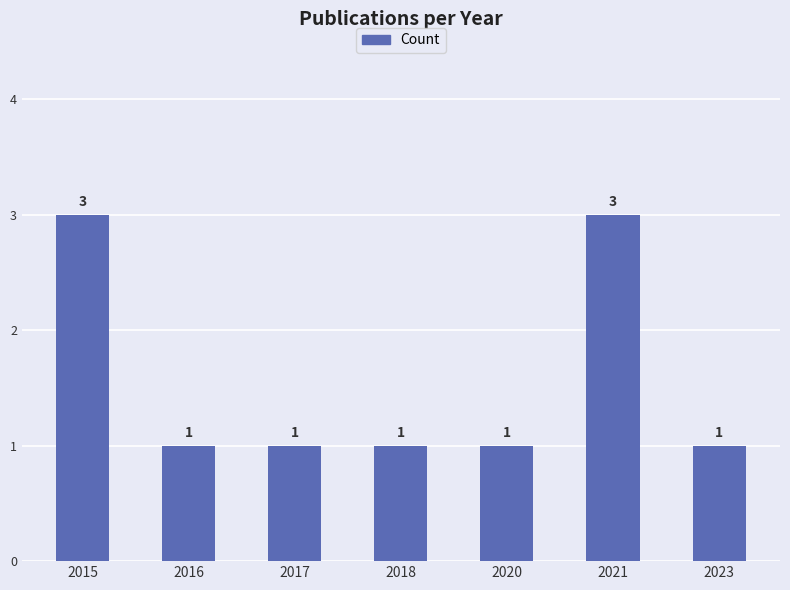

What is the ratio of the value at 2016 to the value at 2023?

1.0